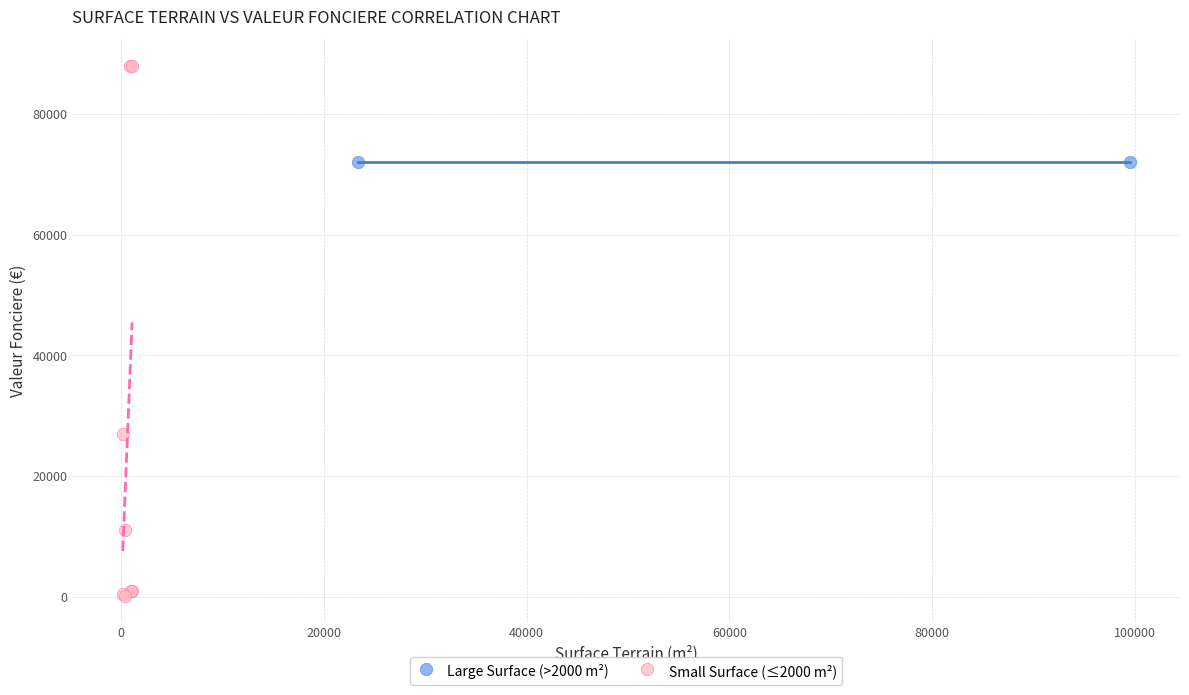

What are all the series names shown in the legend?

Large Surface (>2000 m²), Small Surface (≤2000 m²)